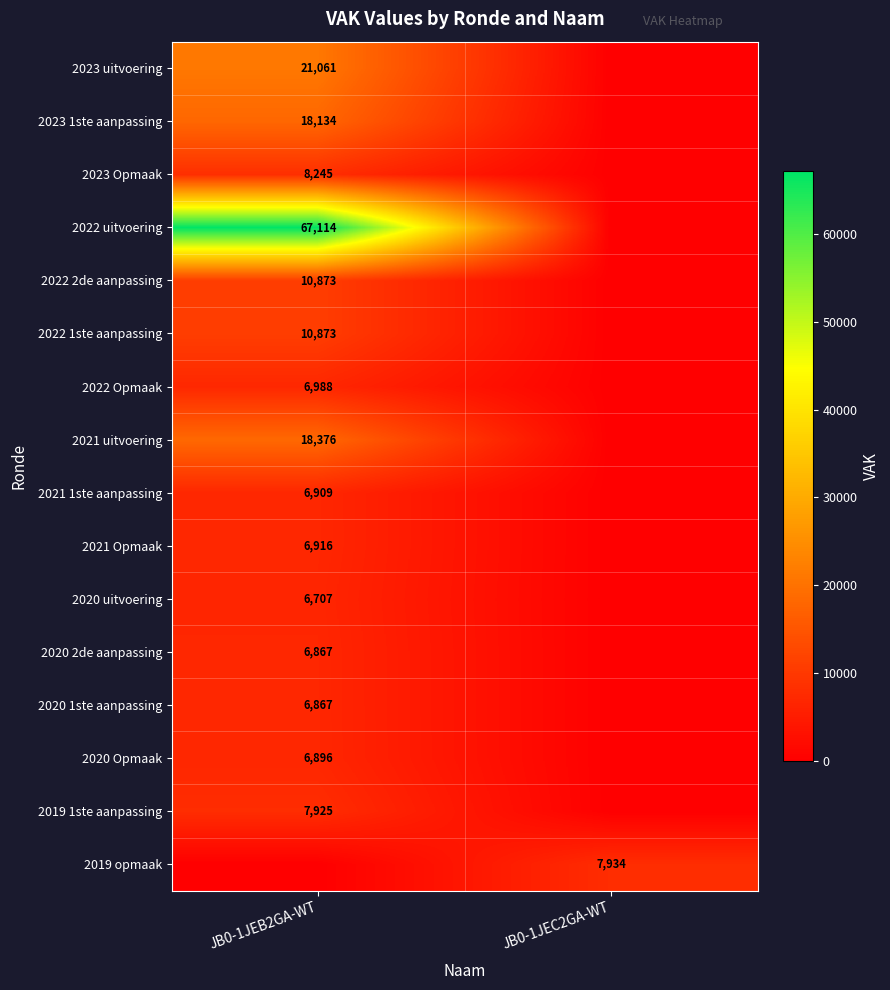

Is it true that 2023 uitvoering equals 21061 at JB0-1JEB2GA-WT?

True